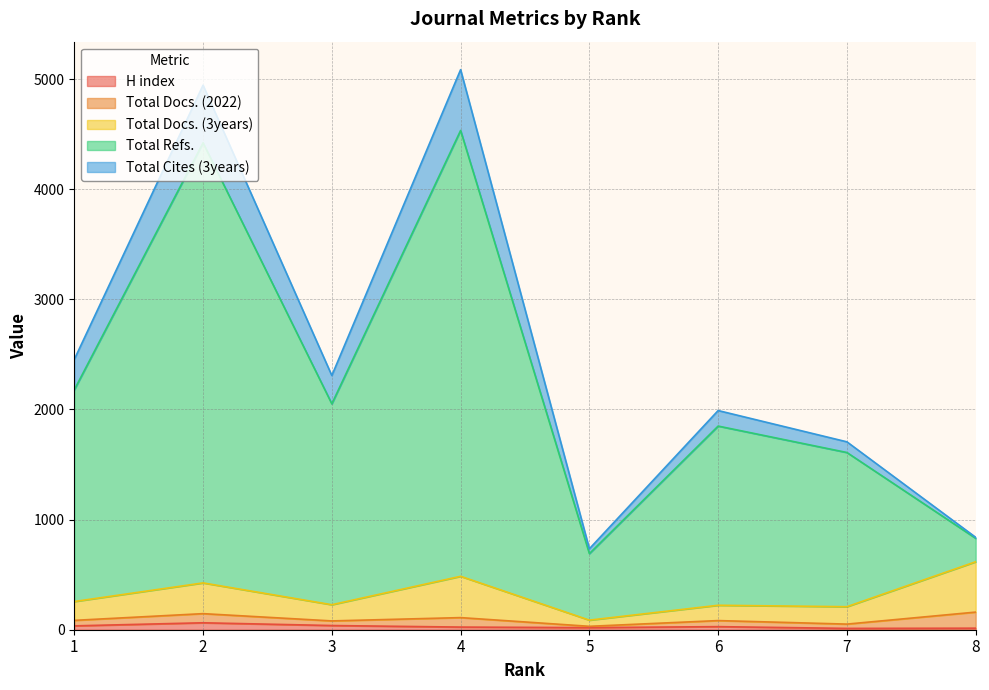

How many interior local valleys does the Total Refs. series have?

2